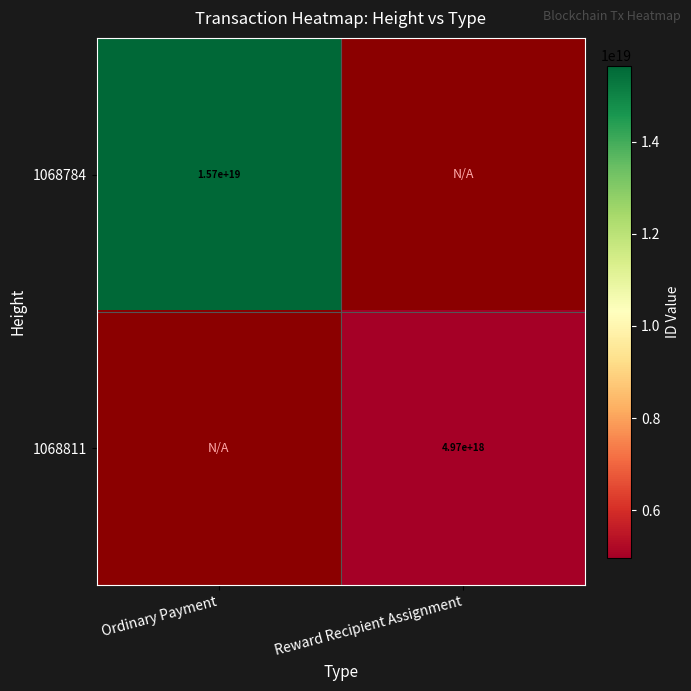

At how many categories does at least one series exceed 6470697049863104512?

1